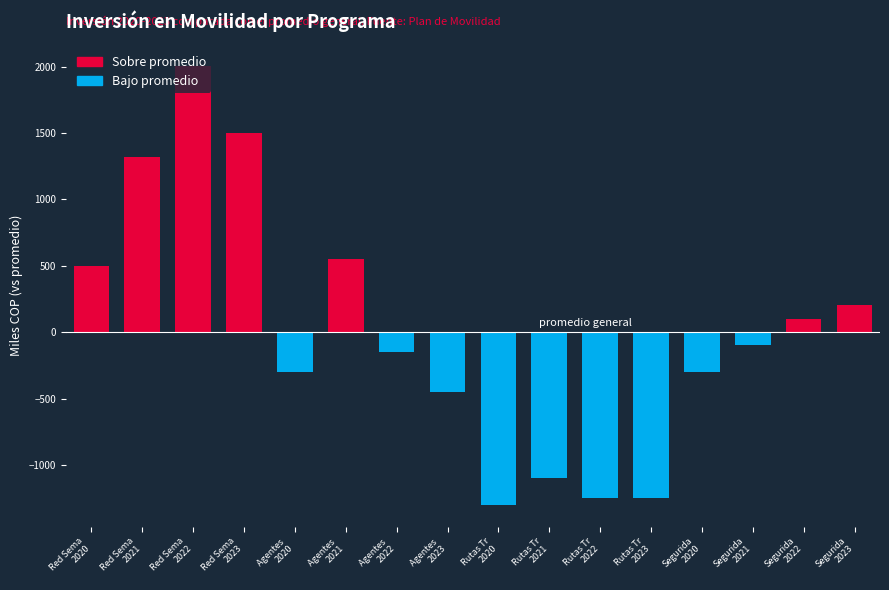

What is the value of the 2nd bar from the left?

1321.9